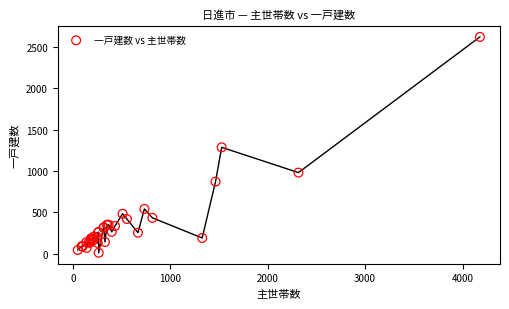

What Y value in the scatter plot is closest to 1317?

1287